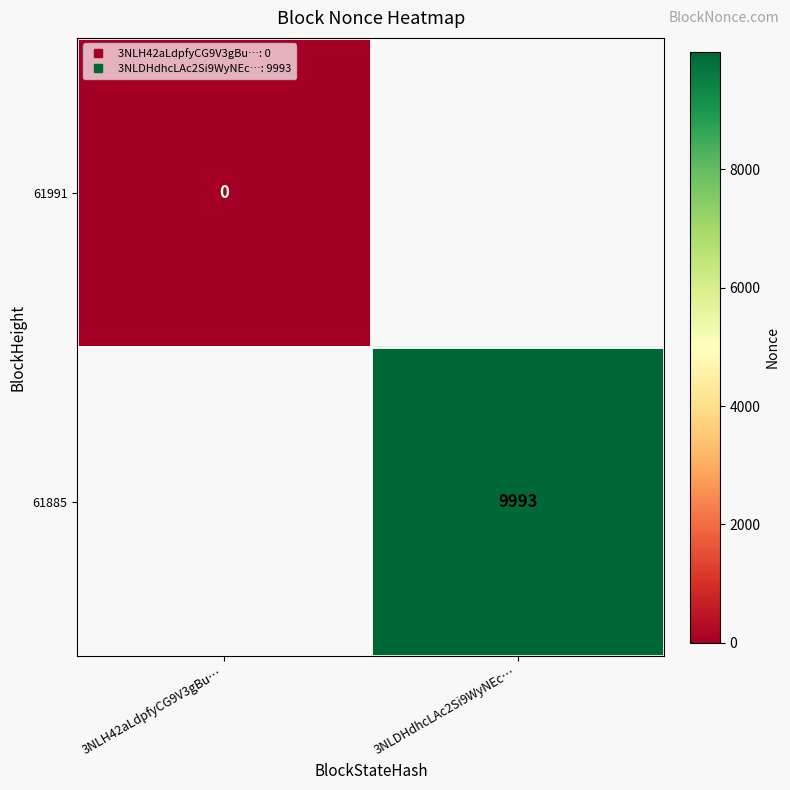

Which label corresponds to the smallest value in the chart?

3NLH42aLdpfyCG9V3gBu…